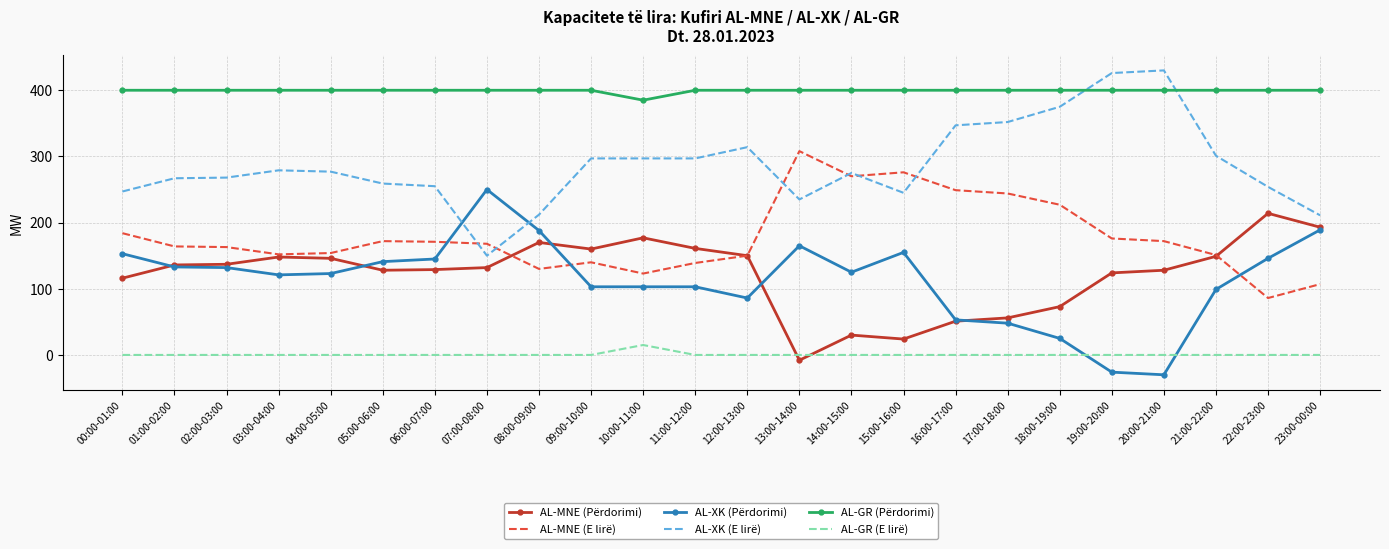

Is the value of AL-GR (E lirë) at 23:00-00:00 greater than the value of AL-GR (Përdorimi) at 06:00-07:00?

No